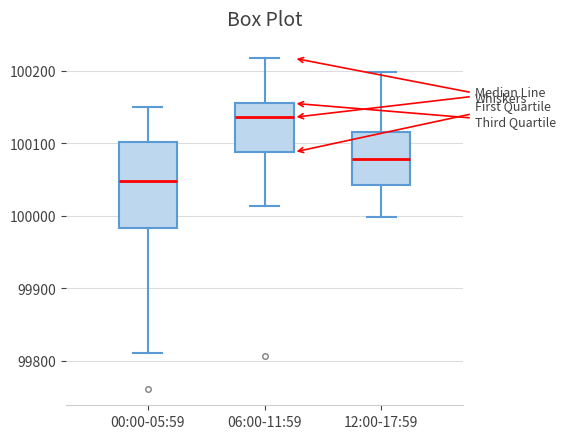

Which box has the lowest median line?

00:00-05:59